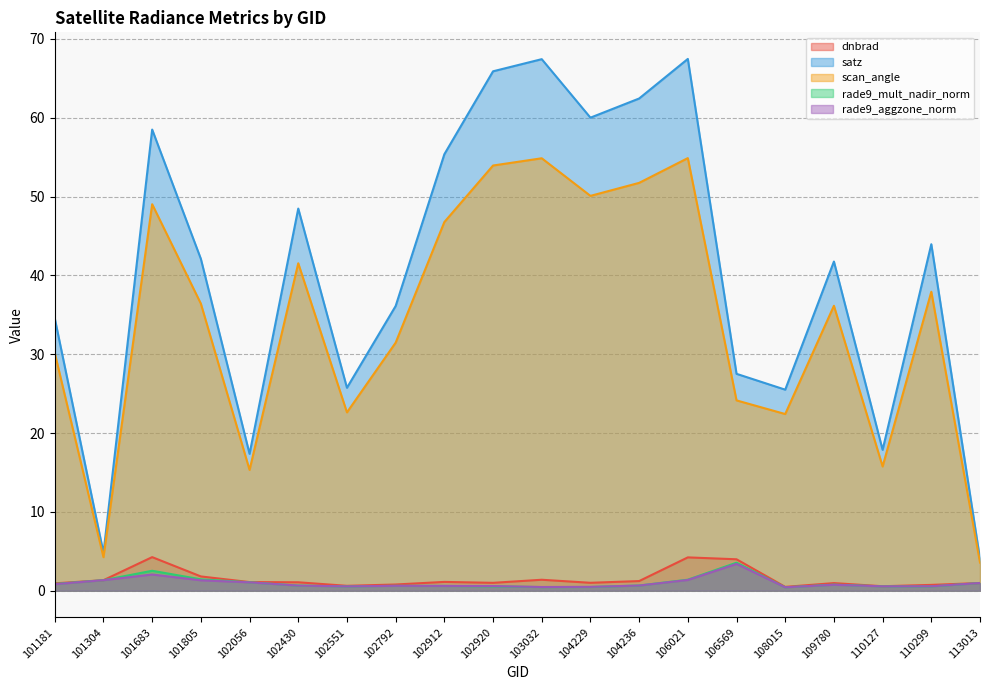

At which label does satz first exceed 42?

101683